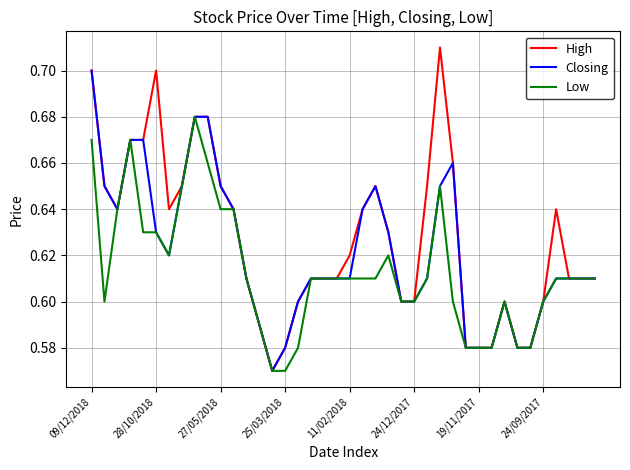

Which series has the widest spread of values?

High